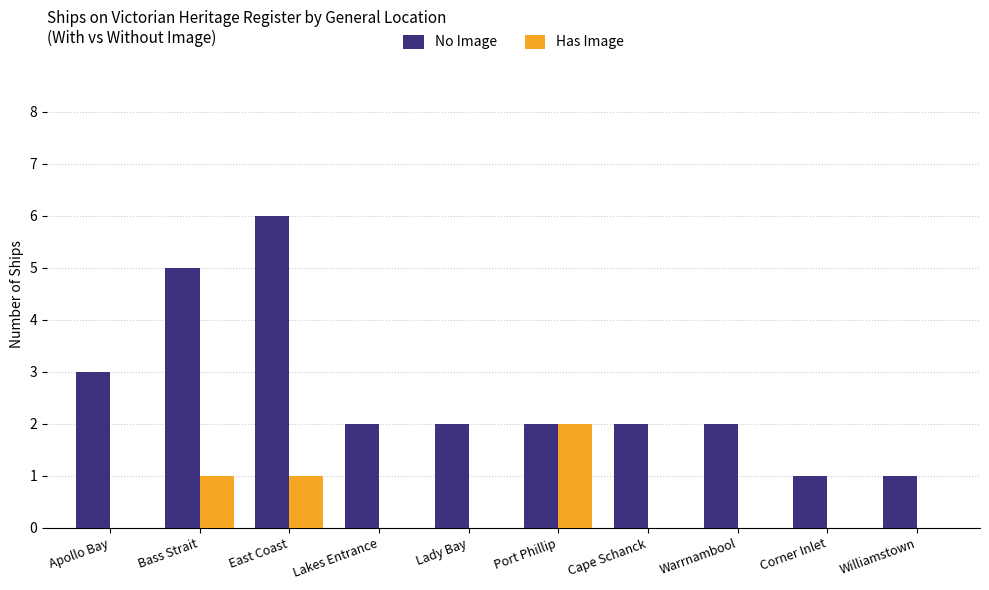

What is the spread (max minus min) of values at Bass Strait?

4